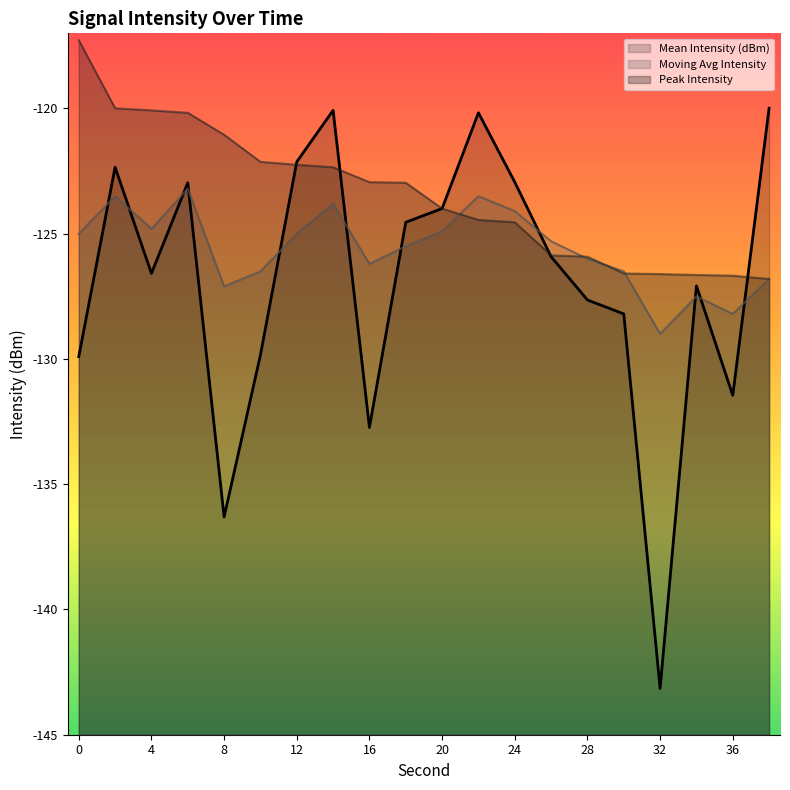

How many distinct data groups are displayed?

3